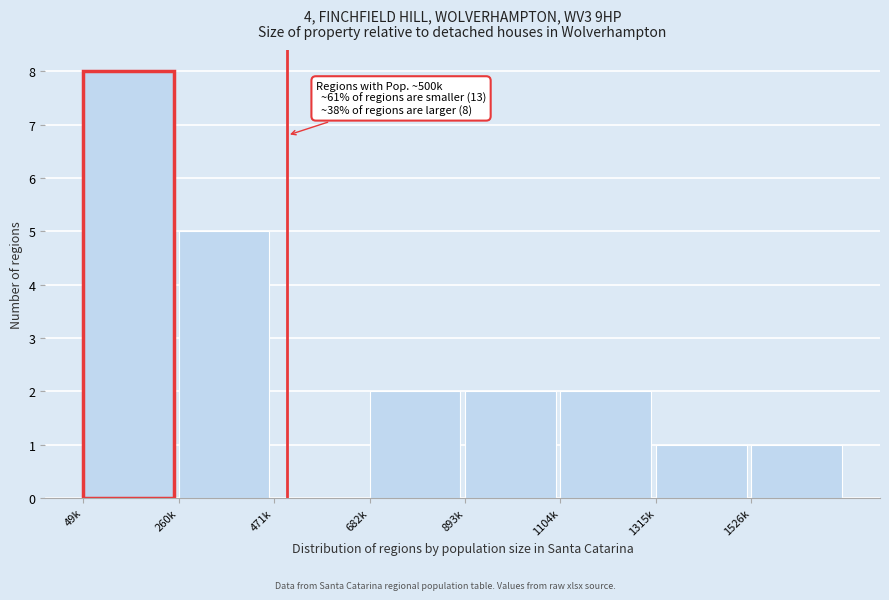

Reading left to right, list all the values displayed in this chart.

49k=8	260k=5	471k=0	682k=2	893k=2	1104k=2	1315k=1	1526k=1